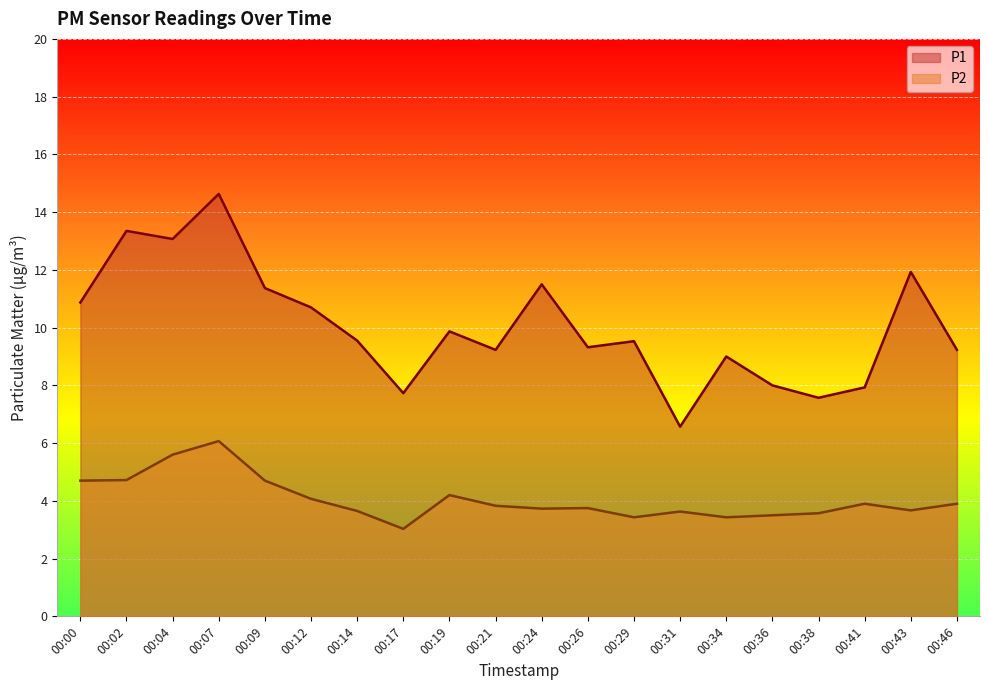

Which series has the largest range (max minus min)?

P1